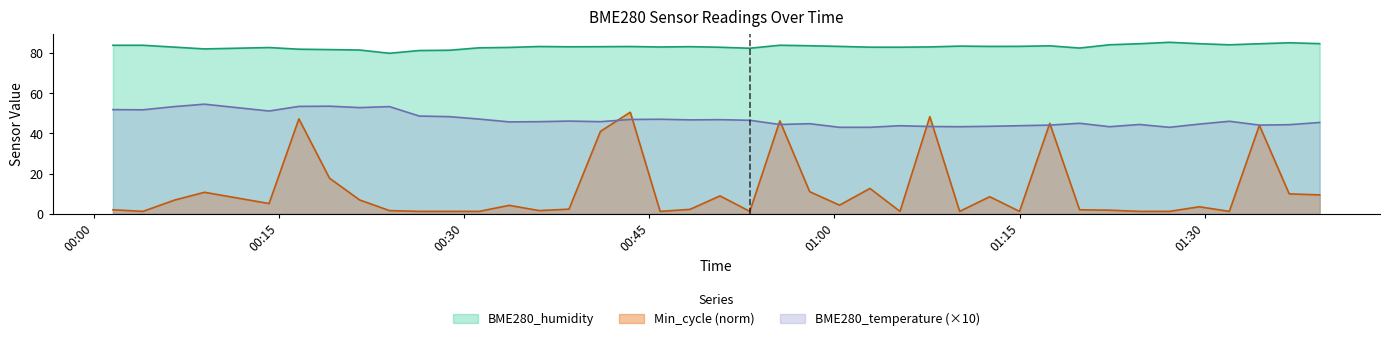

Reading left to right, list all the values displayed in this chart.

BME280_humidity: 83.8	83.8	82.9	82.0	82.7	81.8	81.6	81.4	79.8	81.2	81.3	82.5	82.7	83.2	83.0	83.1	83.2	82.9	83.1	82.8	82.3	83.8	83.5	83.2	82.8	82.8	83.0	83.4	83.2	83.3	83.5	82.4	84.0	84.5	85.3	84.6	84.0	84.5	85.0	84.6
BME280_temperature: 51.8	51.7	53.3	54.5	51.1	53.4	53.5	52.8	53.3	48.6	48.3	47.1	45.7	45.8	46.1	45.8	46.9	47.0	46.7	46.8	46.5	44.4	44.8	43.0	43.0	43.8	43.4	43.3	43.5	43.8	44.1	45.0	43.3	44.4	43.0	44.6	46.0	44.1	44.3	45.4
Min_cycle: 2.0	1.2	6.8	10.7	5.1	47.2	17.7	6.9	1.6	1.2	1.2	1.2	4.2	1.6	2.3	41.0	50.5	1.2	2.2	8.9	1.2	46.2	11.0	4.3	12.6	1.2	48.3	1.2	8.5	1.2	45.0	2.0	1.8	1.2	1.2	3.5	1.2	44.0	9.9	9.4